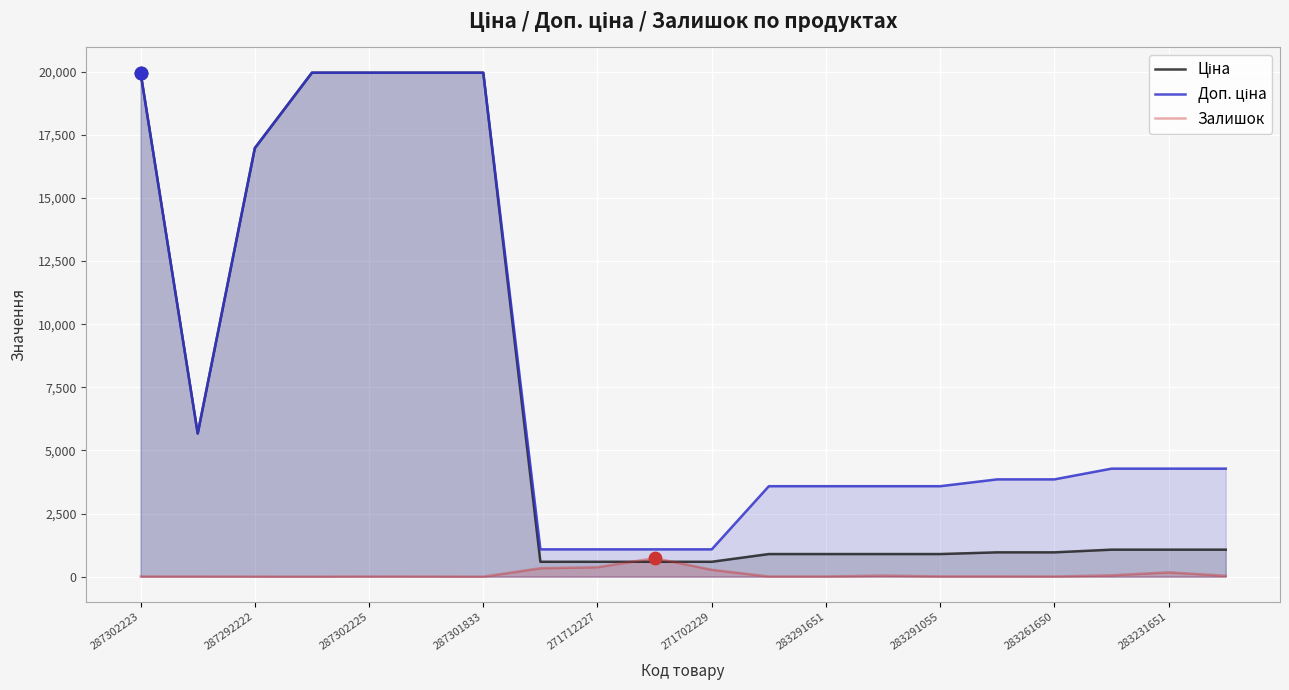

Which series reaches the maximum Y coordinate?

Ціна